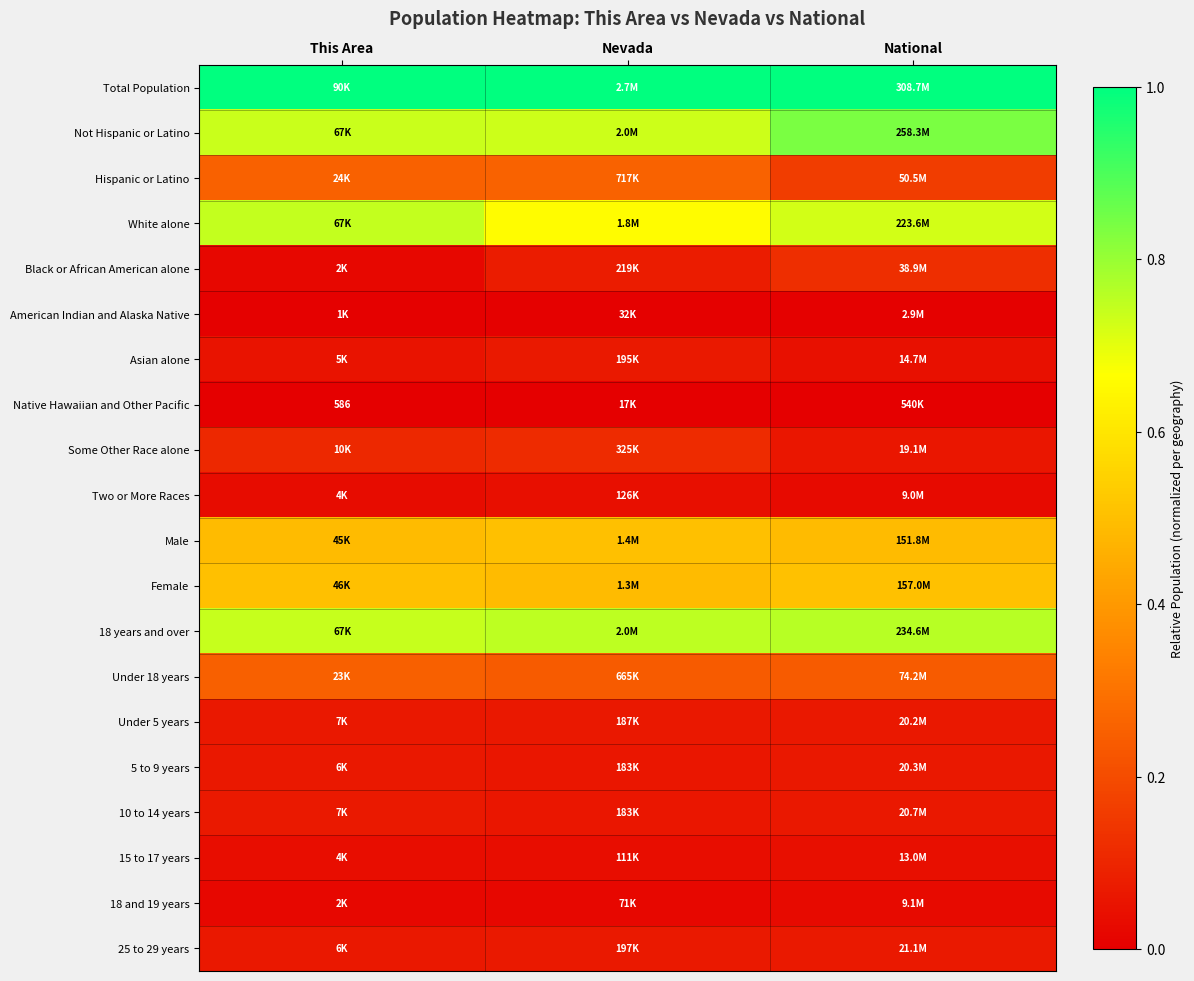

Where is 10 to 14 years nearest to the value 0?

Nevada